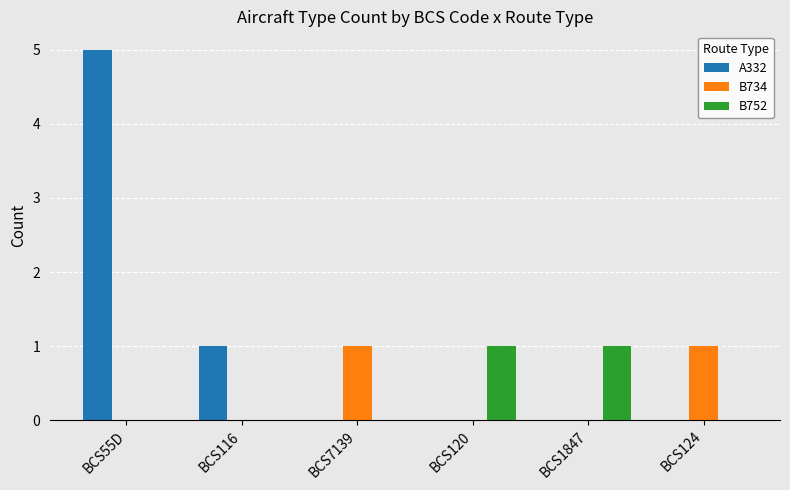

What are all the series names shown in the legend?

A332, B734, B752